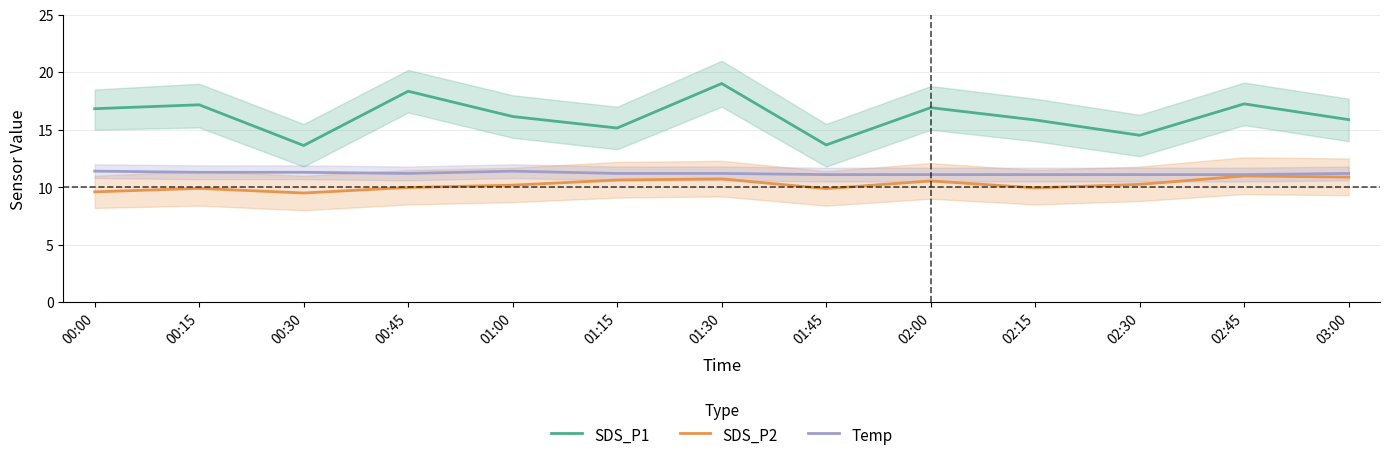

Which series has the largest total across all categories?

SDS_P1